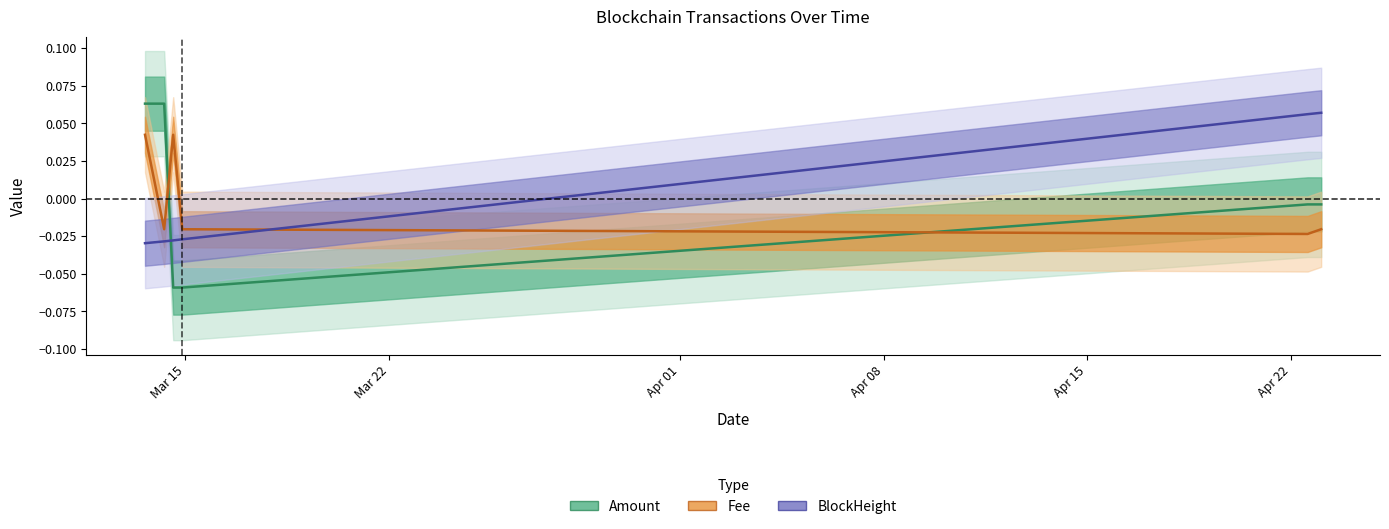

Is this an area chart (filled region under the line)?

No